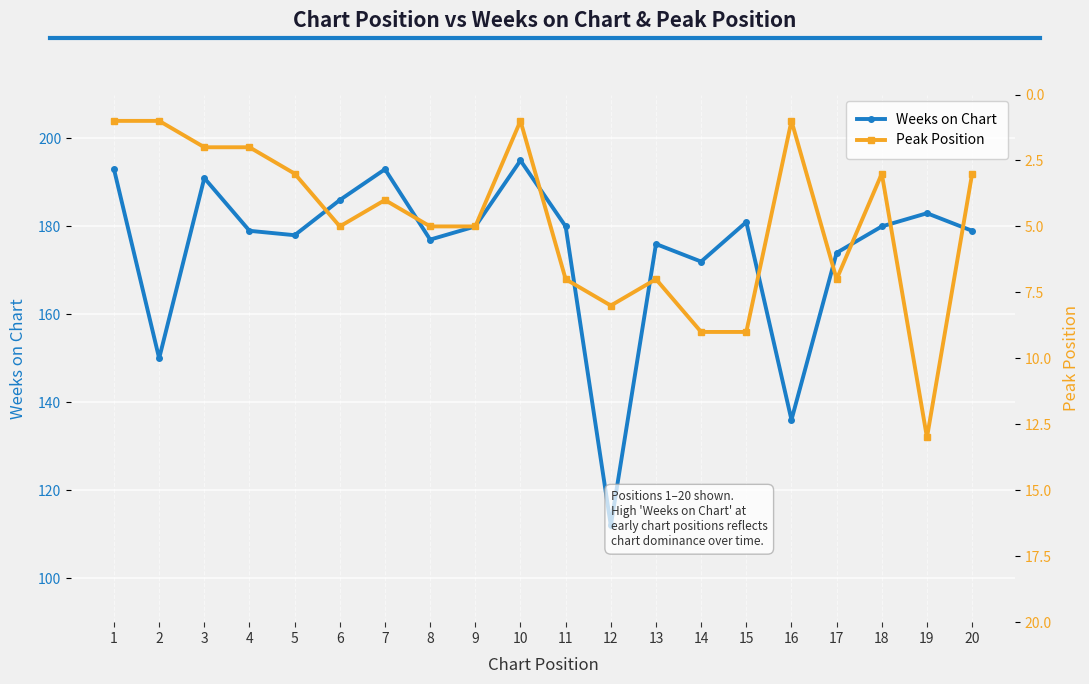

Between 2 and 9, which is larger?

9